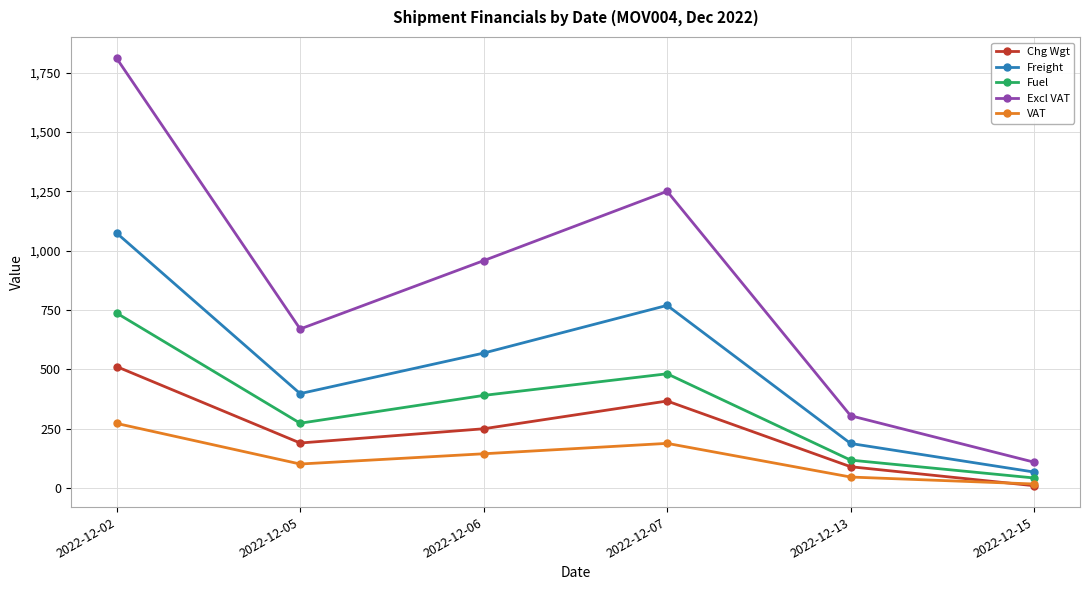

What is the value of the VAT point at the 2nd from the left?

100.4